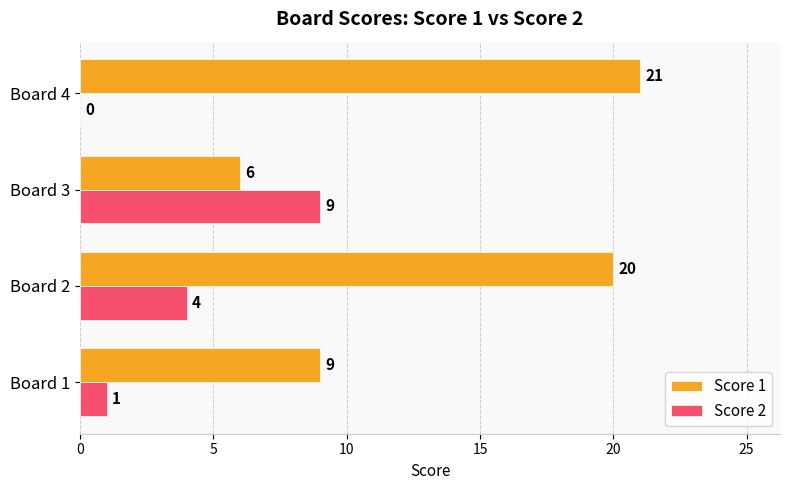

What is the maximum value for Score 2?

9